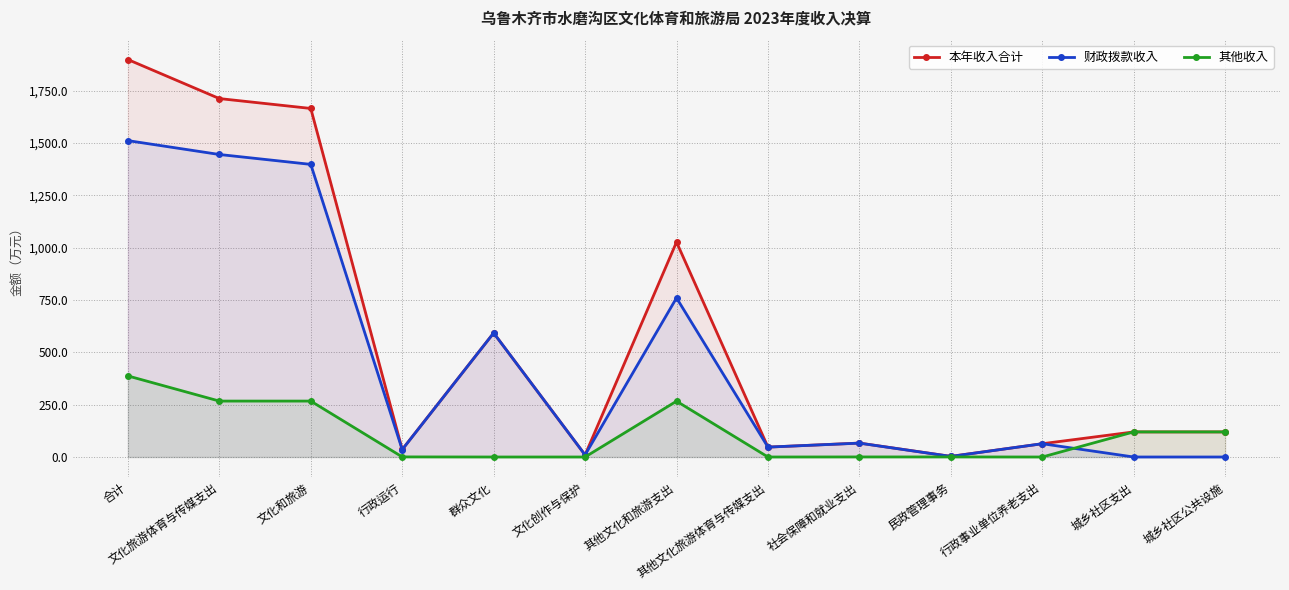

Reading left to right, list all the values displayed in this chart.

本年收入合计: 1899.3	1712.8	1665.5	35.9	592.7	10.0	1027.0	47.3	66.6	3.1	63.5	119.9	119.9
财政拨款收入: 1511.8	1445.6	1398.3	35.4	592.7	10.0	760.2	47.3	66.3	2.8	63.5	0.0	0.0
其他收入: 387.4	267.2	267.2	0.5	0.0	0.0	266.8	0.0	0.3	0.3	0.0	119.9	119.9